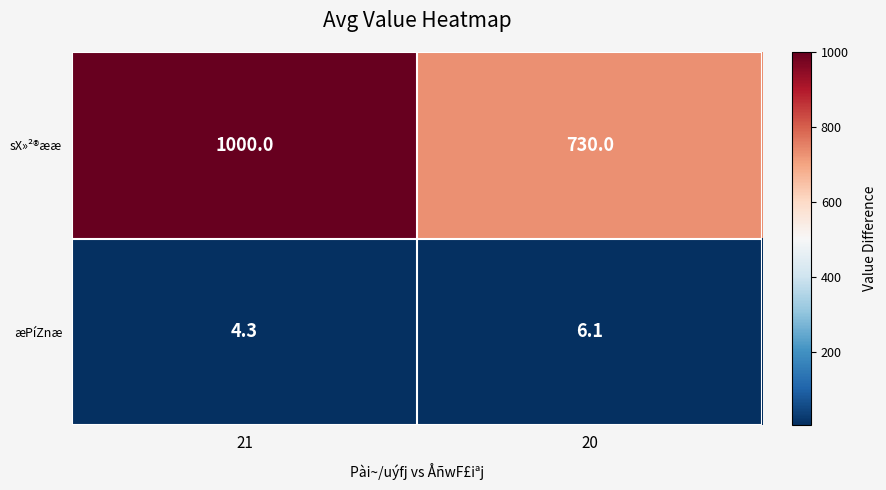

Is the value of æPíZnæ at 20 greater than the value of sX»²®ææ at 21?

No